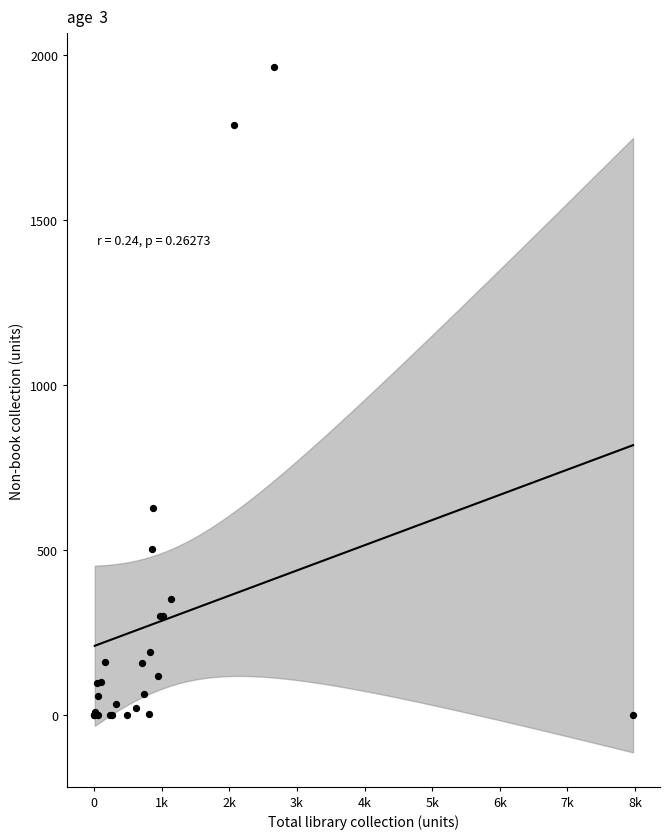

What Y value in the scatter plot is closest to 981?

628